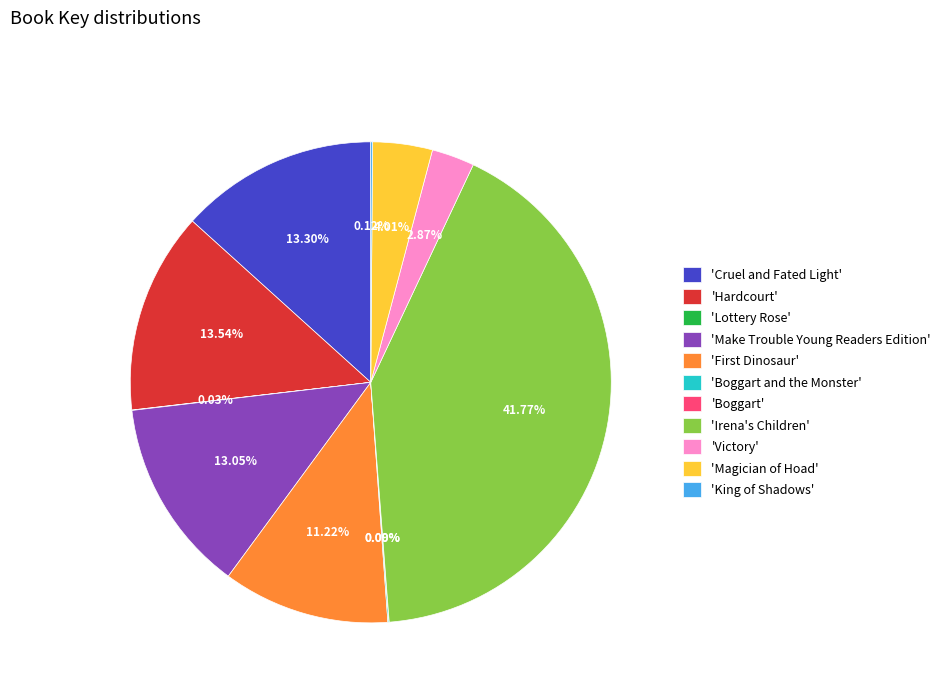

Which slice is the largest?

'Irena's Children'